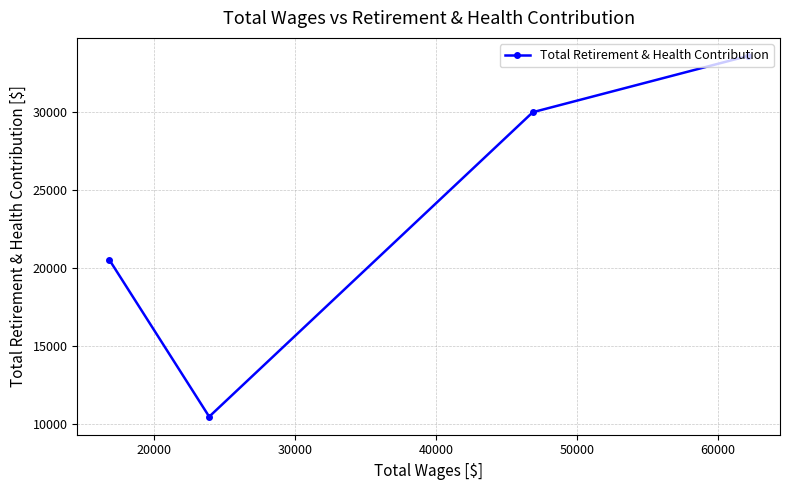

How many interior local valleys (lower than both neighbors) does the data have?

1